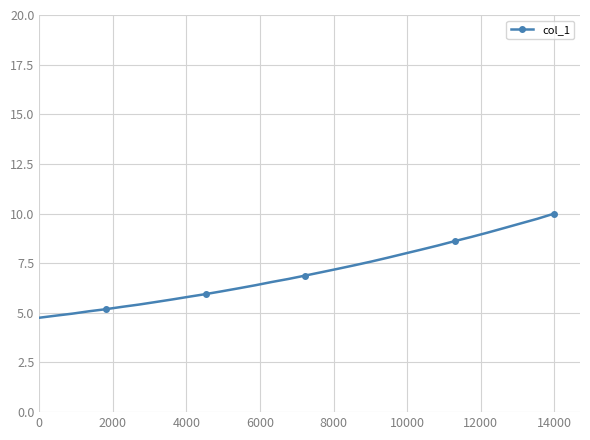

What is the difference between the second highest and minimum values?

5.0